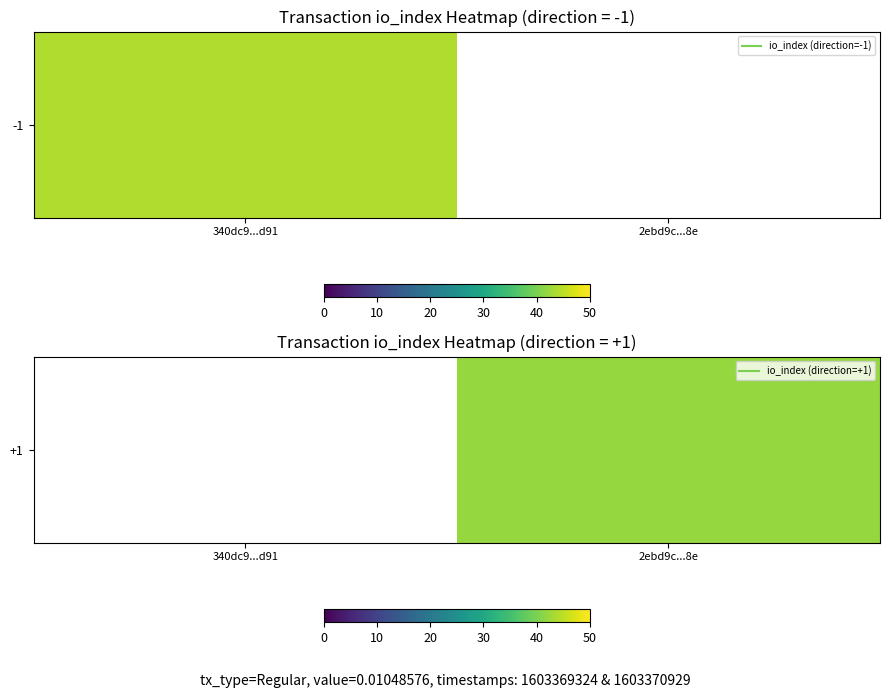

Which has a higher value, 340dc9...d91 or 2ebd9c...8e?

2ebd9c...8e